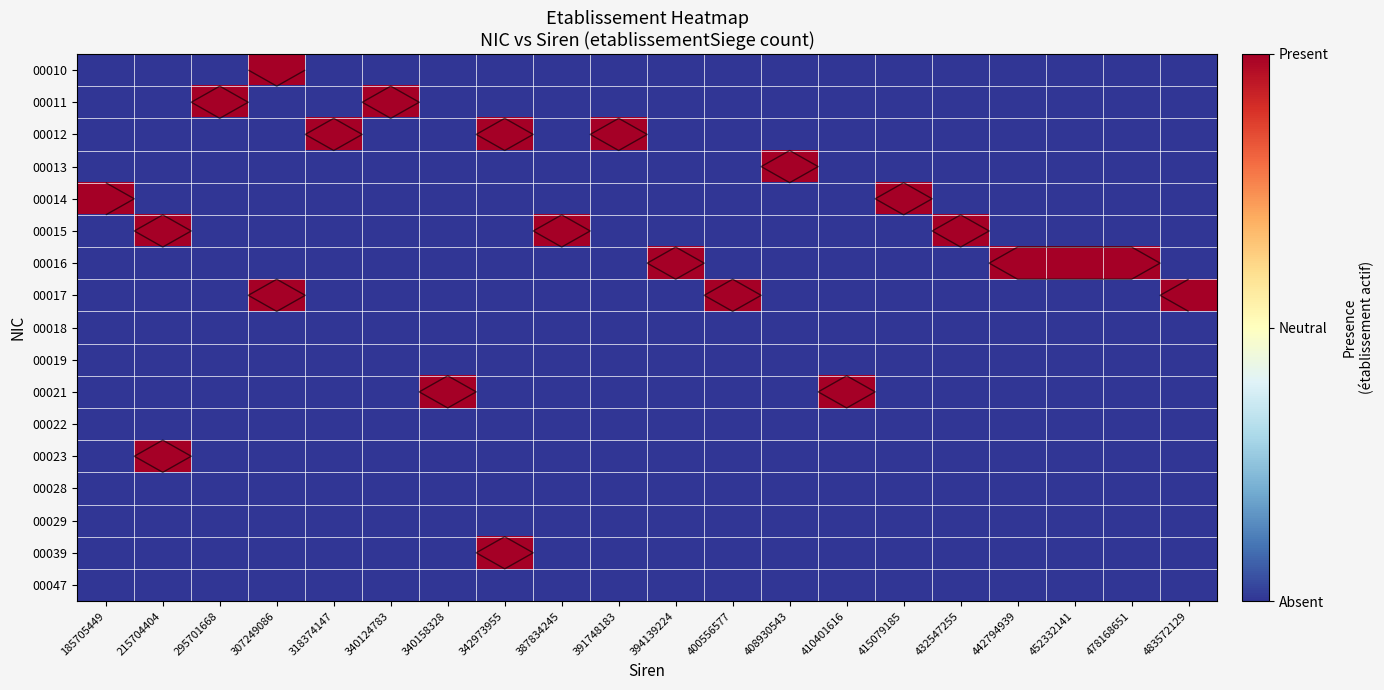

At 318374147, list the series in order from smallest to largest.

00010, 00011, 00013, 00014, 00015, 00016, 00017, 00018, 00019, 00021, 00022, 00023, 00028, 00029, 00039, 00047, 00012